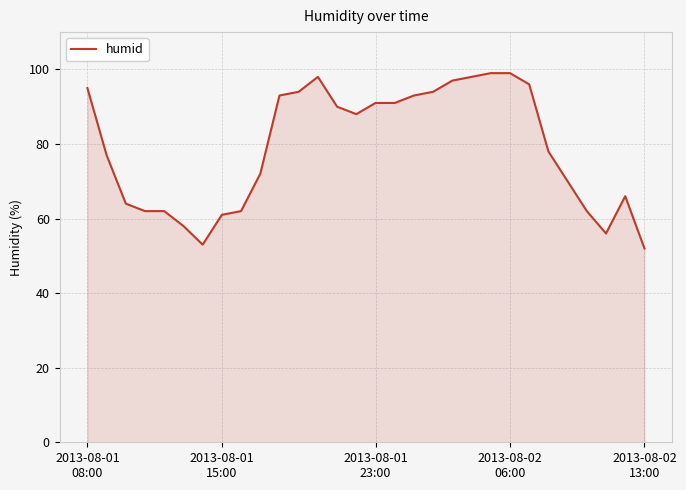

What is the maximum value shown in the chart?

99